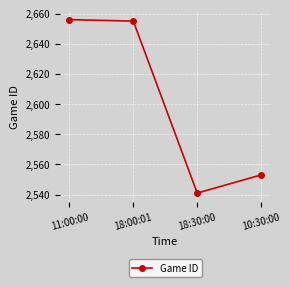

What is the ratio of the value at 18:30:00 to the value at 10:30:00?

1.0